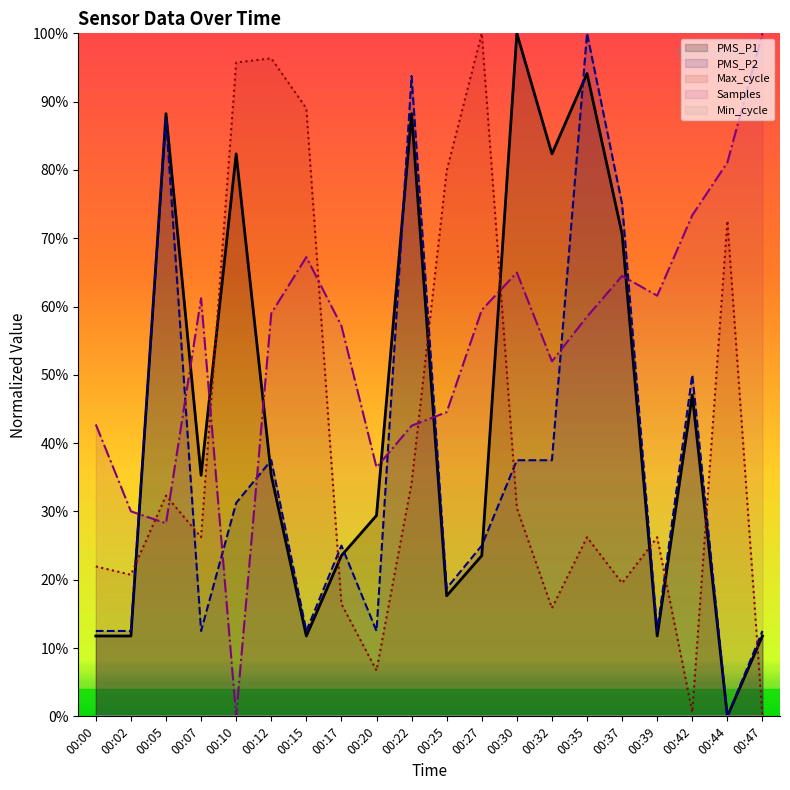

Does the chart display data point markers on the line(s)?

No